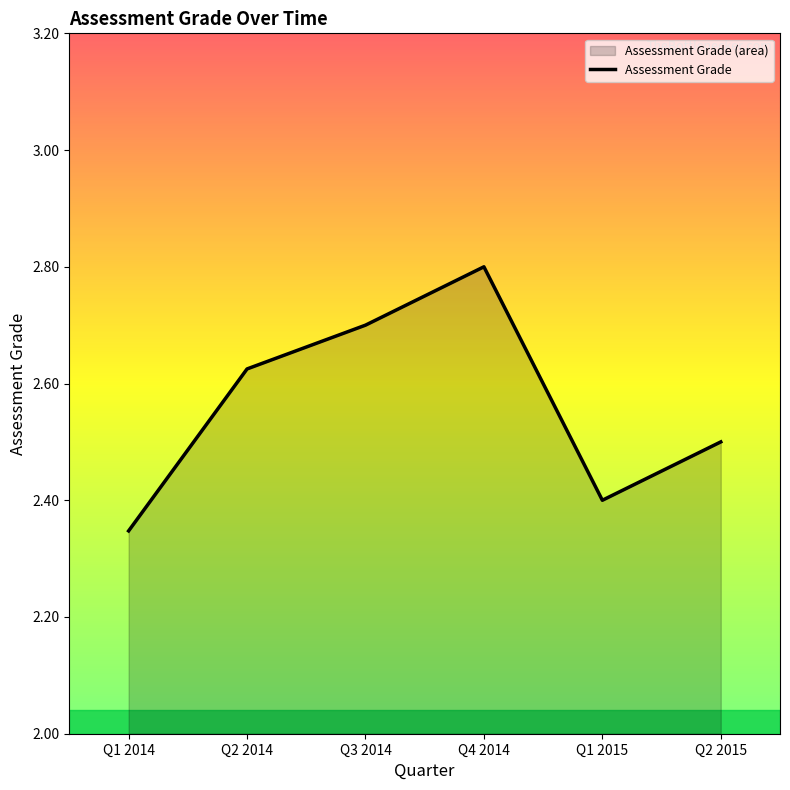

Between Q3 2014 and Q4 2014, which is larger?

Q4 2014